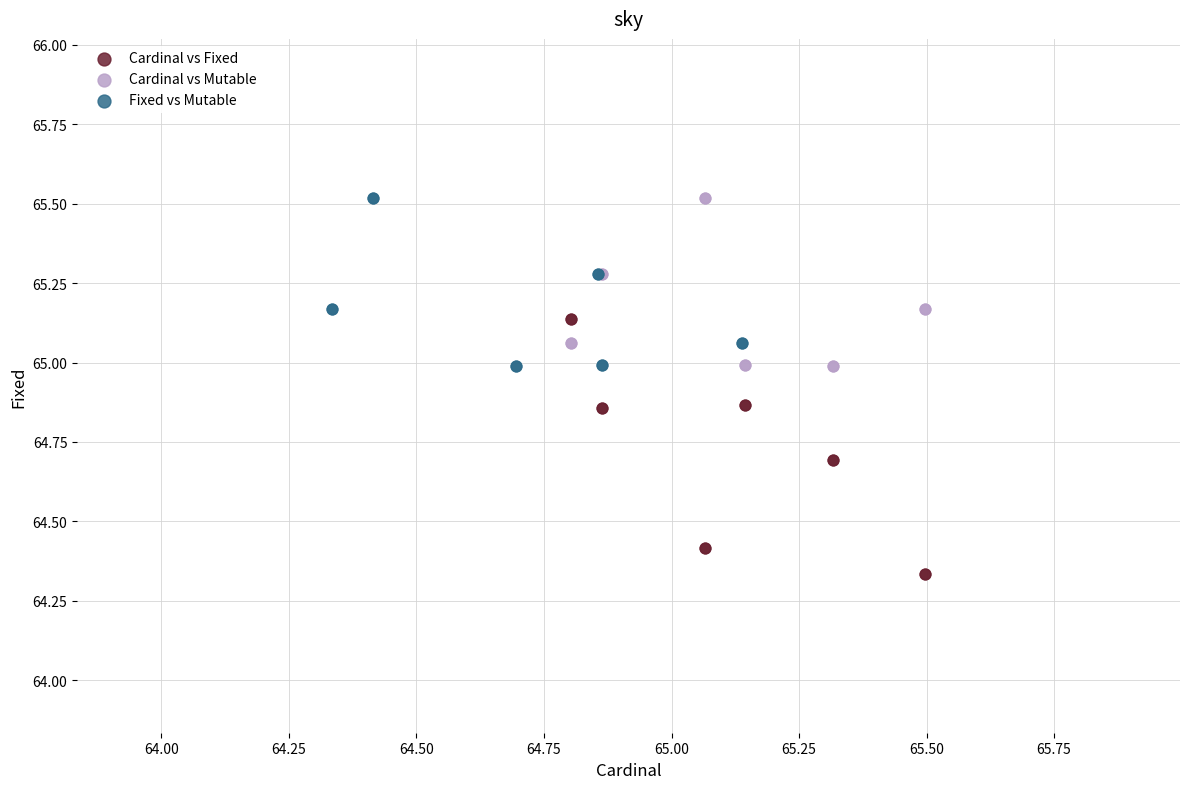

Which series has the widest spread of Y values?

Cardinal vs Fixed